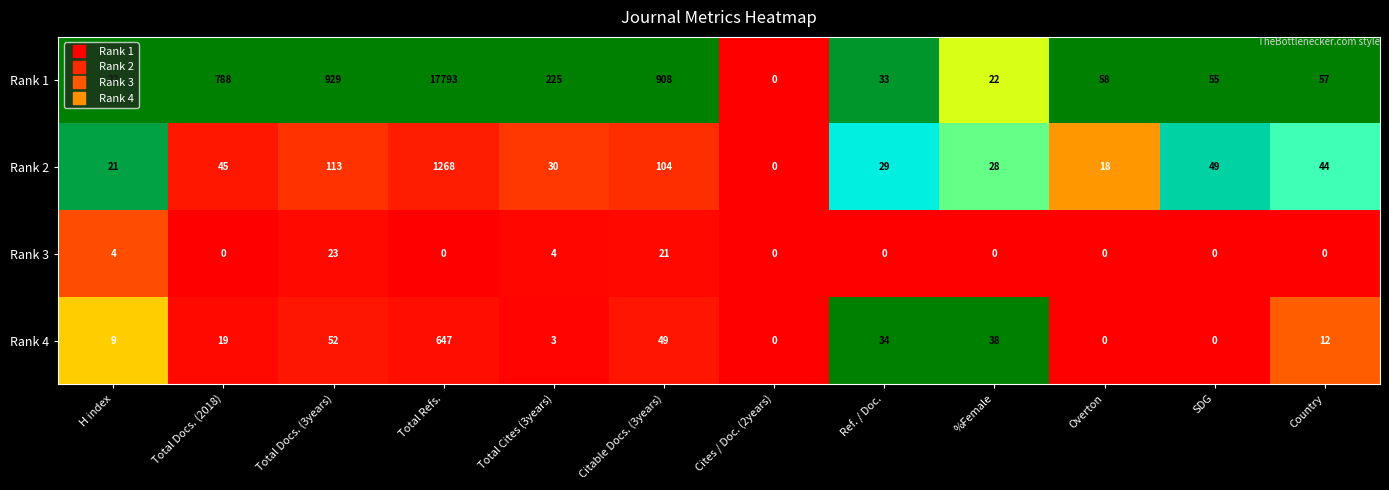

At which label does Rank 1 first exceed 58?

Total Docs. (2018)